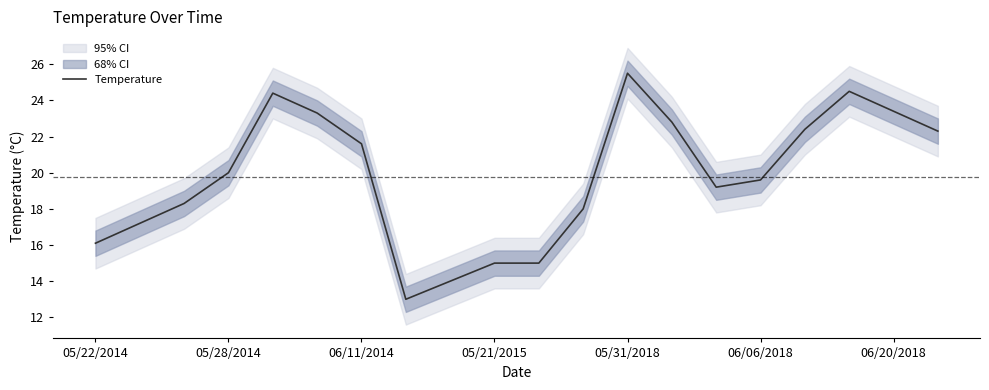

Is it true that Temperature equals 8.2 at 05/31/2018?

False